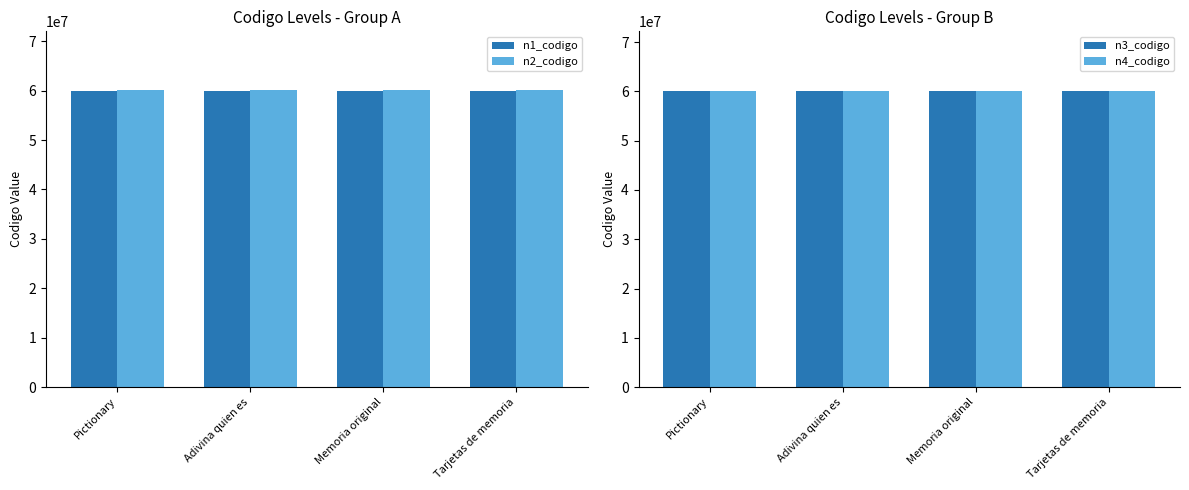

What is the total value across all series at Tarjetas de memoria?

240422214